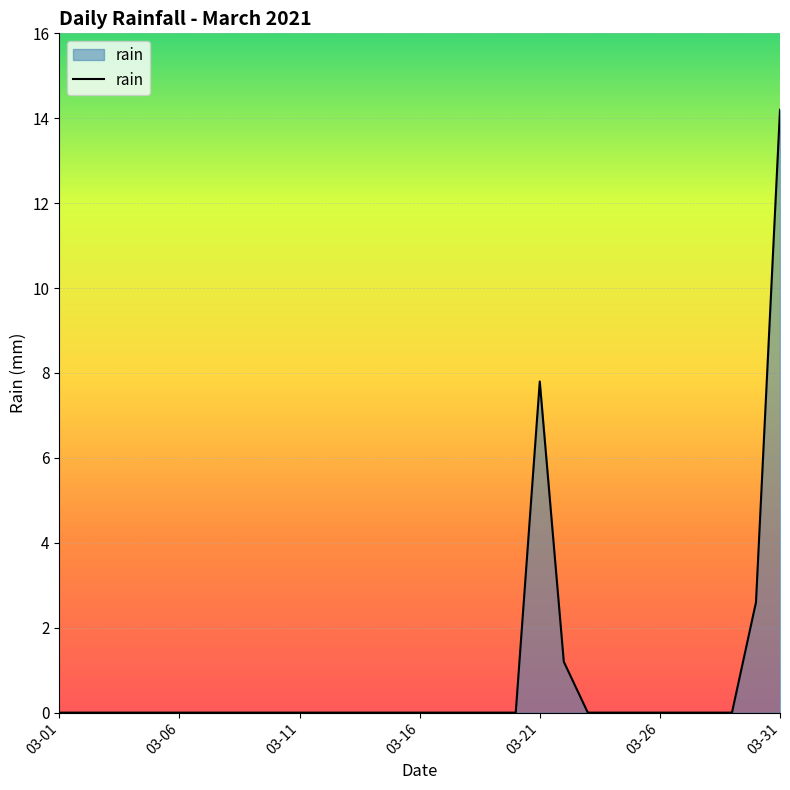

What is the difference between the maximum and minimum values?

14.2